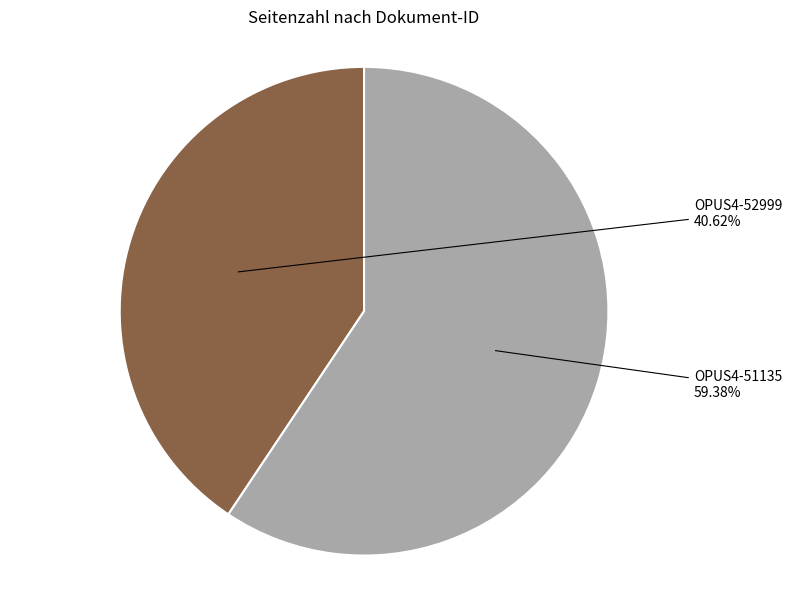

Does any single category account for the majority?

Yes